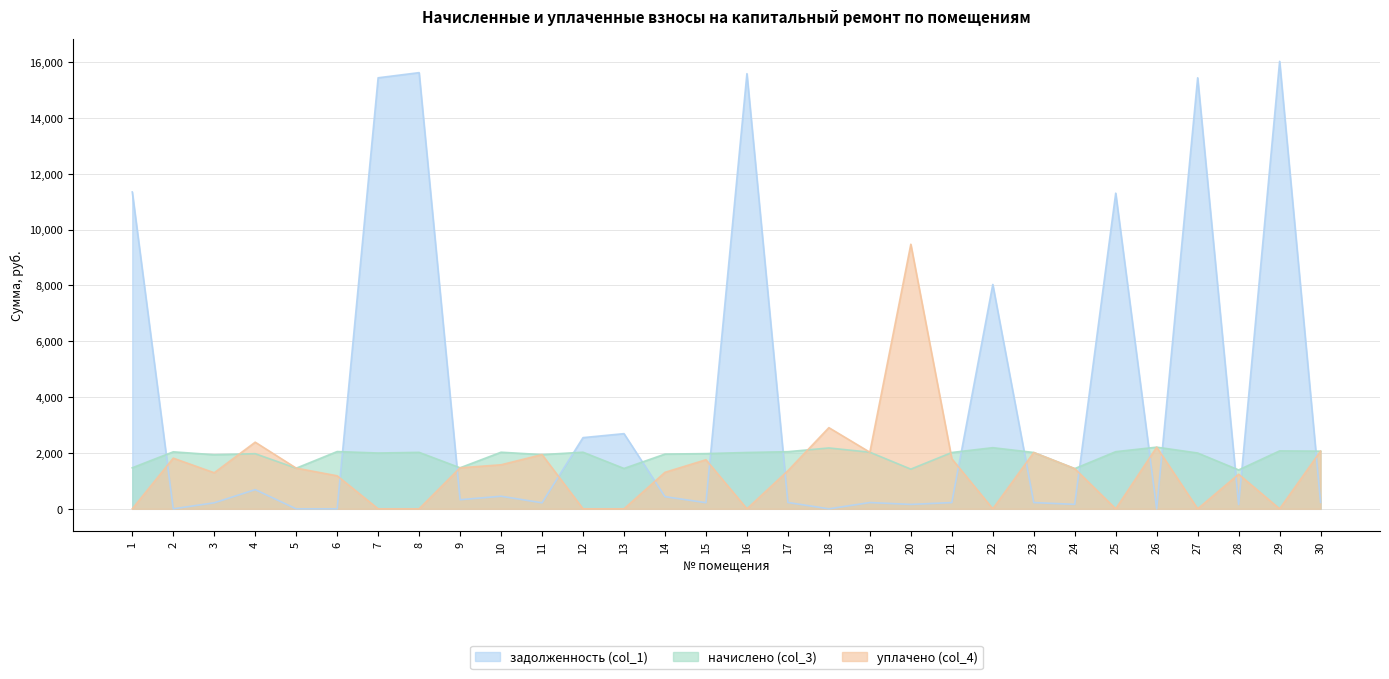

True or false: начислено (col_3) has a value of 2388.6 at 1.

False